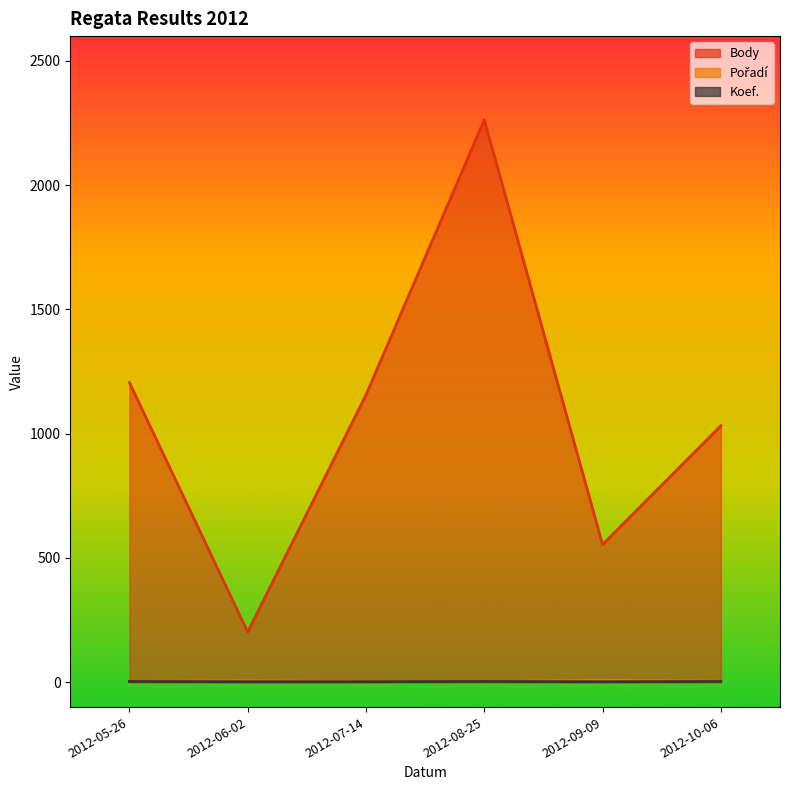

Which label corresponds to the largest value in the chart?

2012-08-25